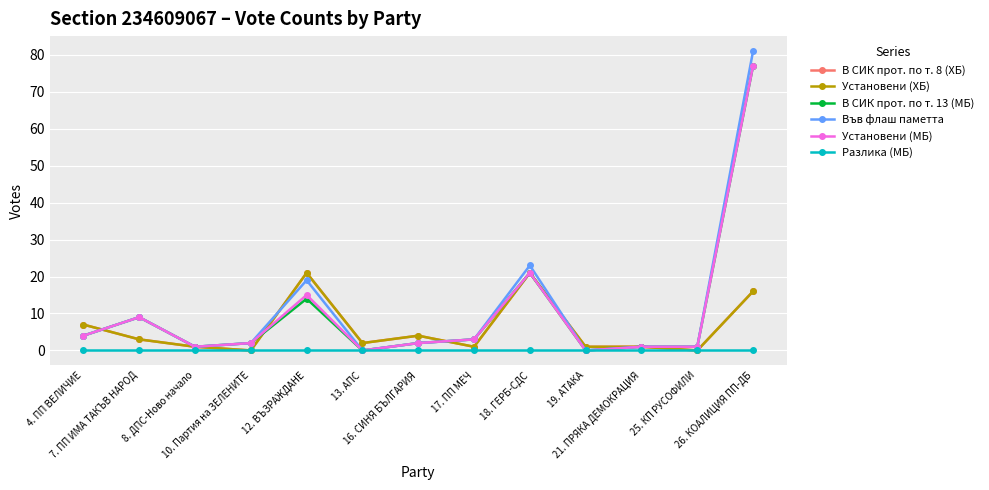

At which label is Установени (МБ) closest to 38?

18. ГЕРБ-СДС